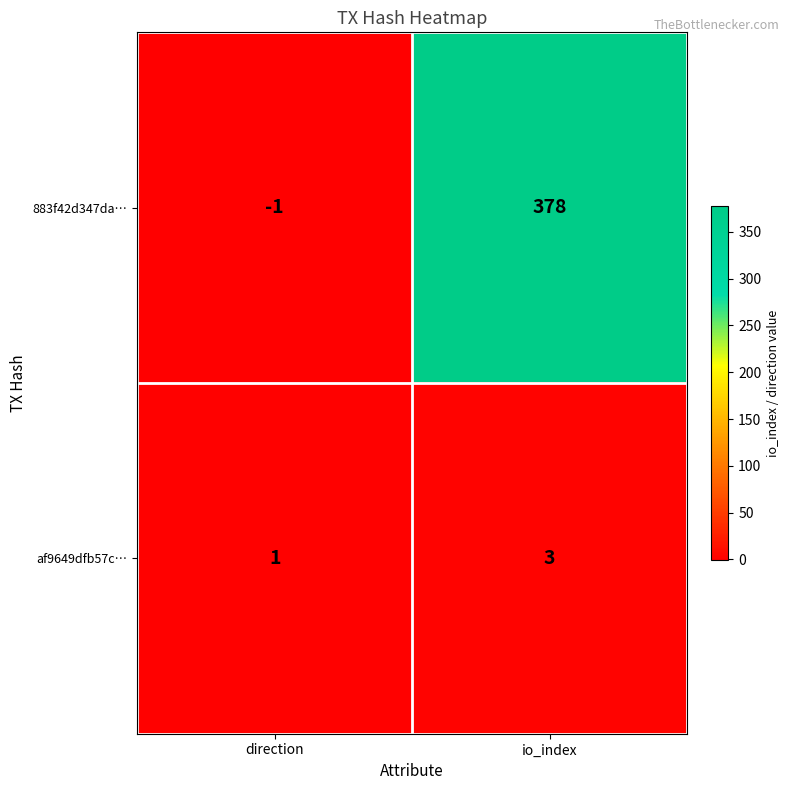

How many categories are shown in the chart?

2